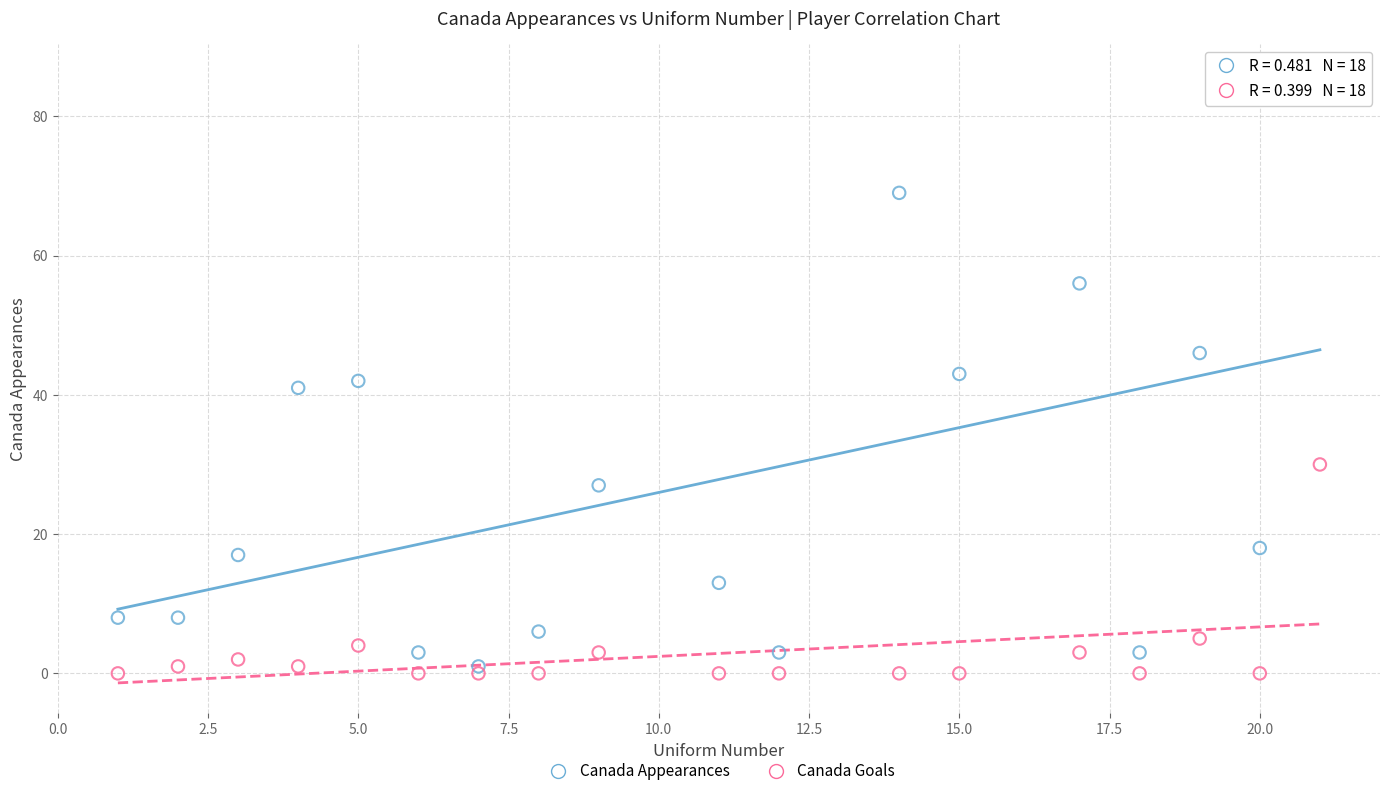

Which series has the largest Y range (max minus min)?

Canada Appearances